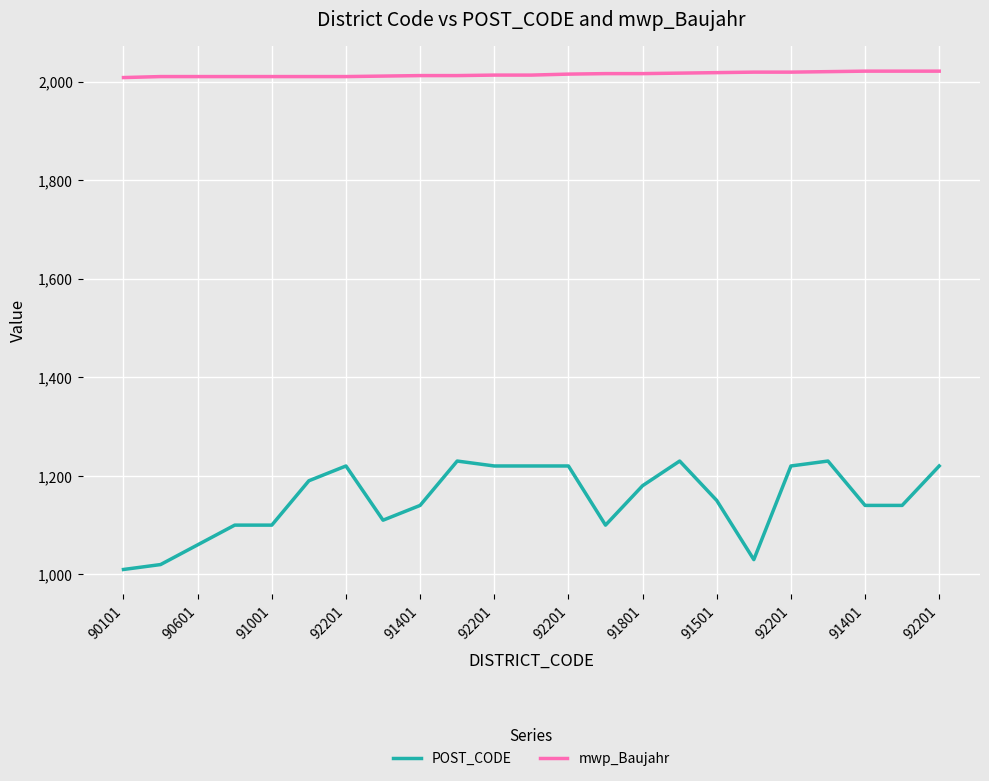

True or false: mwp_Baujahr and POST_CODE cross at least once.

False